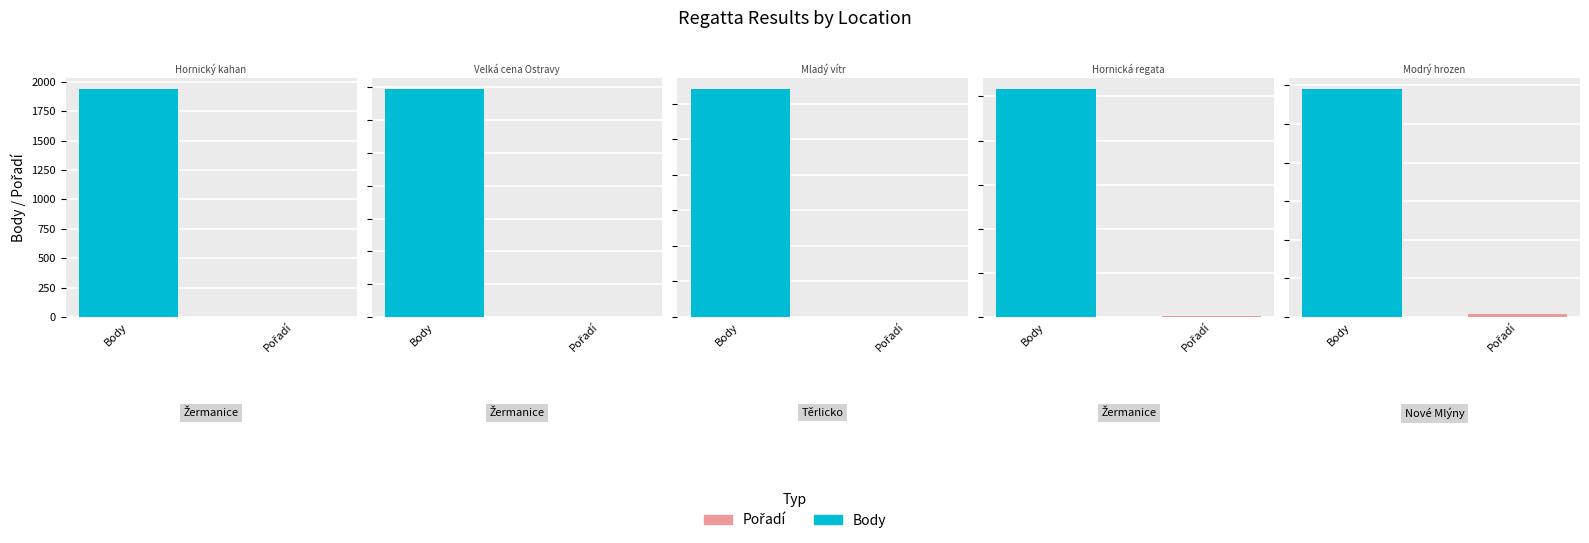

Rank the series by their maximum value, from highest to lowest.

Body, Pořadí